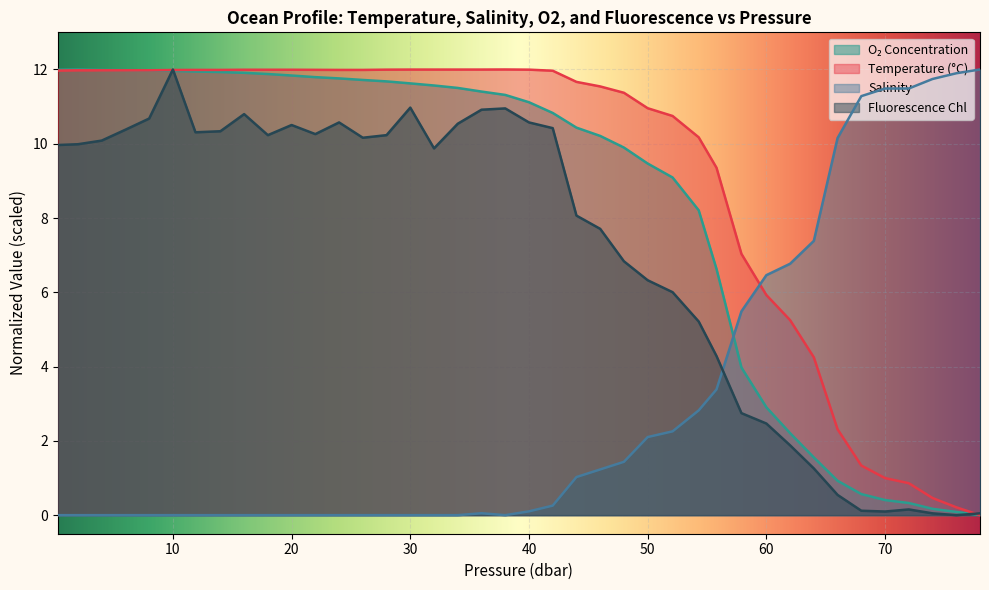

Where does the t series first go above 11?

0.3